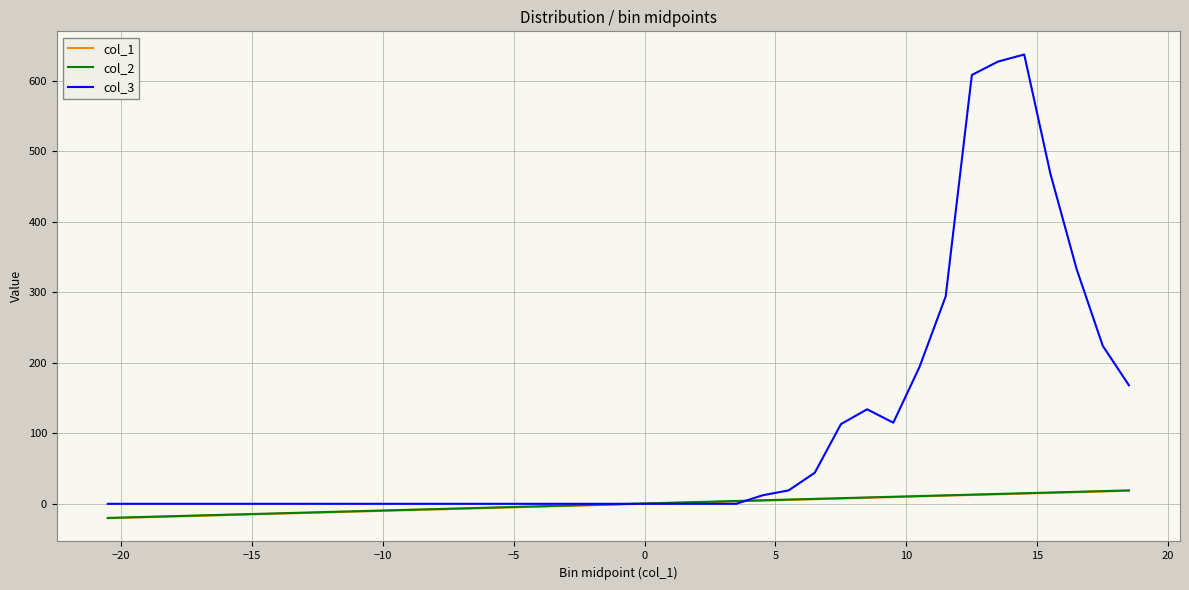

Which series has the widest spread of values?

col_3